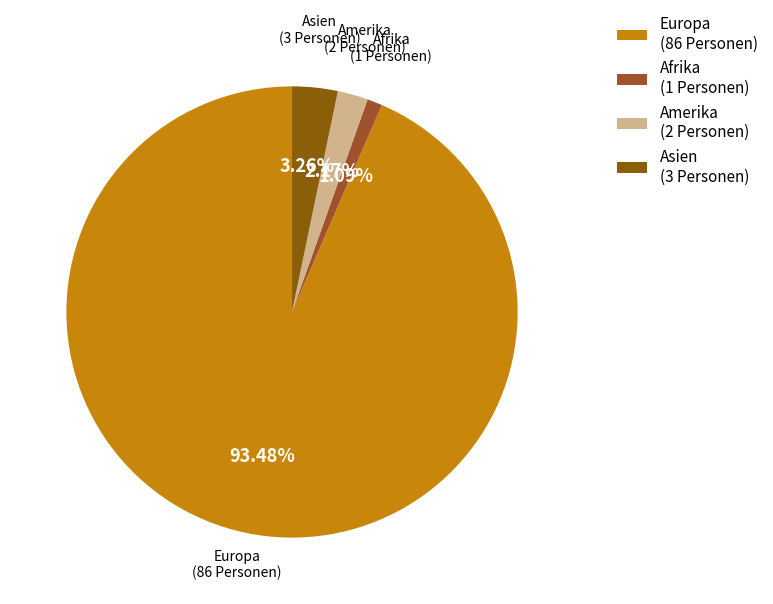

Combined, do Amerika (2 Personen) and Afrika (1 Personen) account for over 50%?

No